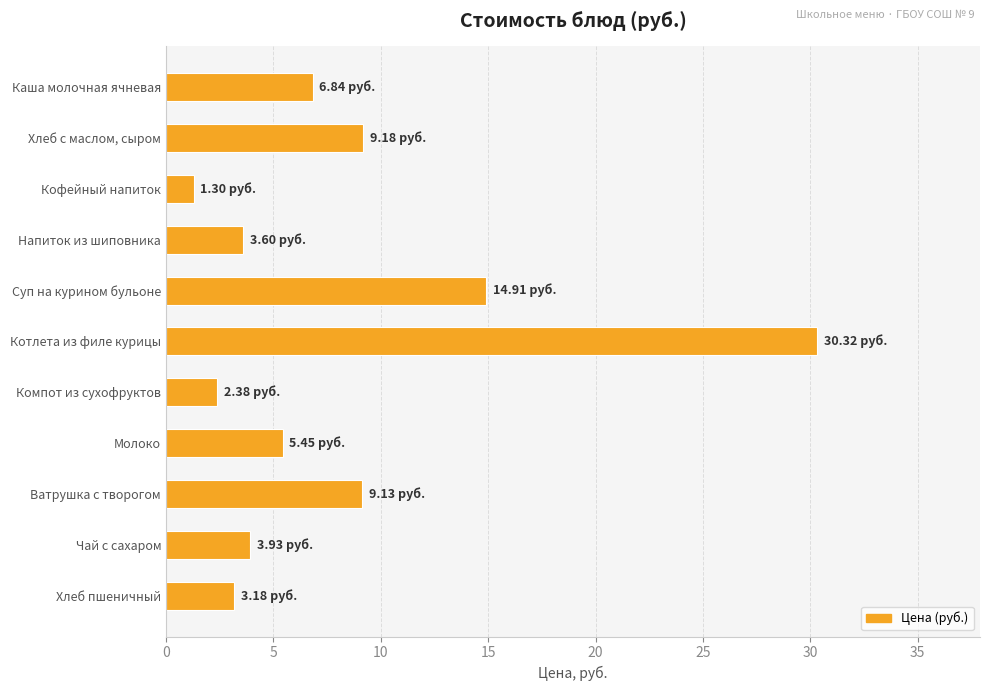

List the labels in order of value, largest first.

Котлета из филе курицы, Суп на курином бульоне, Хлеб с маслом, сыром, Ватрушка с творогом, Каша молочная ячневая, Молоко, Чай с сахаром, Напиток из шиповника, Хлеб пшеничный, Компот из сухофруктов, Кофейный напиток